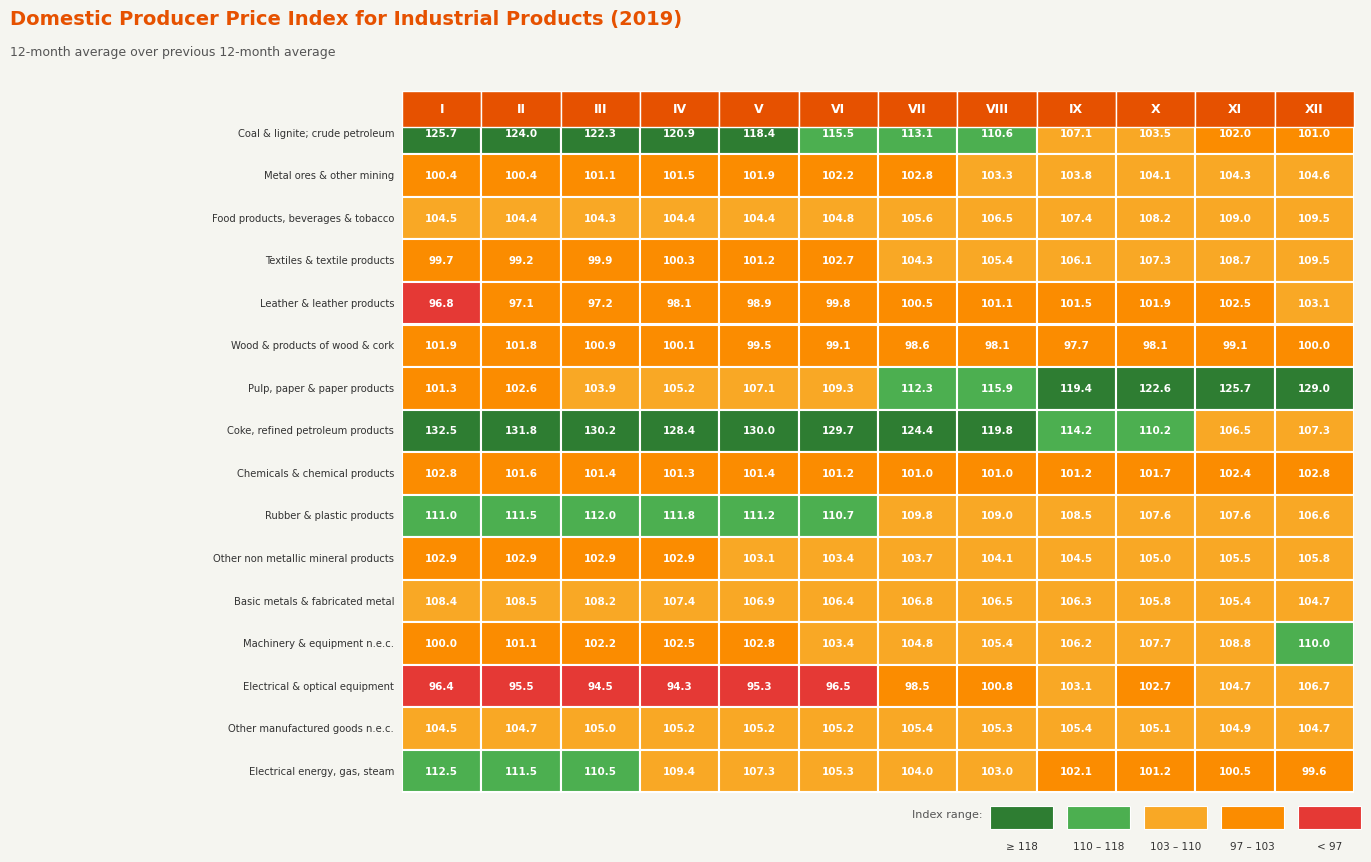

Reading left to right, list all the values displayed in this chart.

CA: 0=125.7	1=124.0	2=122.3	3=120.9	4=118.4	5=115.5	6=113.1	7=110.6	8=107.1	9=103.5	10=102.0	11=101.0
CB: 0=100.4	1=100.4	2=101.1	3=101.5	4=101.9	5=102.2	6=102.8	7=103.3	8=103.8	9=104.1	10=104.3	11=104.6
DA: 0=104.5	1=104.4	2=104.3	3=104.4	4=104.4	5=104.8	6=105.6	7=106.5	8=107.4	9=108.2	10=109.0	11=109.5
DB: 0=99.7	1=99.2	2=99.9	3=100.3	4=101.2	5=102.7	6=104.3	7=105.4	8=106.1	9=107.3	10=108.7	11=109.5
DC: 0=96.8	1=97.1	2=97.2	3=98.1	4=98.9	5=99.8	6=100.5	7=101.1	8=101.5	9=101.9	10=102.5	11=103.1
DD: 0=101.9	1=101.8	2=100.9	3=100.1	4=99.5	5=99.1	6=98.6	7=98.1	8=97.7	9=98.1	10=99.1	11=100.0
DE: 0=101.3	1=102.6	2=103.9	3=105.2	4=107.1	5=109.3	6=112.3	7=115.9	8=119.4	9=122.6	10=125.7	11=129.0
DF: 0=132.5	1=131.8	2=130.2	3=128.4	4=130.0	5=129.7	6=124.4	7=119.8	8=114.2	9=110.2	10=106.5	11=107.3
DG: 0=102.8	1=101.6	2=101.4	3=101.3	4=101.4	5=101.2	6=101.0	7=101.0	8=101.2	9=101.7	10=102.4	11=102.8
DH: 0=111.0	1=111.5	2=112.0	3=111.8	4=111.2	5=110.7	6=109.8	7=109.0	8=108.5	9=107.6	10=107.6	11=106.6
DI: 0=102.9	1=102.9	2=102.9	3=102.9	4=103.1	5=103.4	6=103.7	7=104.1	8=104.5	9=105.0	10=105.5	11=105.8
DJ: 0=108.4	1=108.5	2=108.2	3=107.4	4=106.9	5=106.4	6=106.8	7=106.5	8=106.3	9=105.8	10=105.4	11=104.7
DK: 0=100.0	1=101.1	2=102.2	3=102.5	4=102.8	5=103.4	6=104.8	7=105.4	8=106.2	9=107.7	10=108.8	11=110.0
DL: 0=96.4	1=95.5	2=94.5	3=94.3	4=95.3	5=96.5	6=98.5	7=100.8	8=103.1	9=102.7	10=104.7	11=106.7
DN: 0=104.5	1=104.7	2=105.0	3=105.2	4=105.2	5=105.2	6=105.4	7=105.3	8=105.4	9=105.1	10=104.9	11=104.7
E: 0=112.5	1=111.5	2=110.5	3=109.4	4=107.3	5=105.3	6=104.0	7=103.0	8=102.1	9=101.2	10=100.5	11=99.6